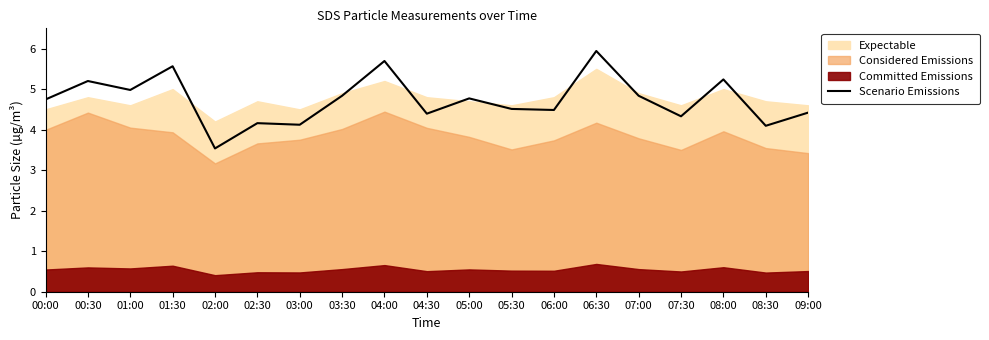

The value at 06:00 is 4.5. True or false?

True